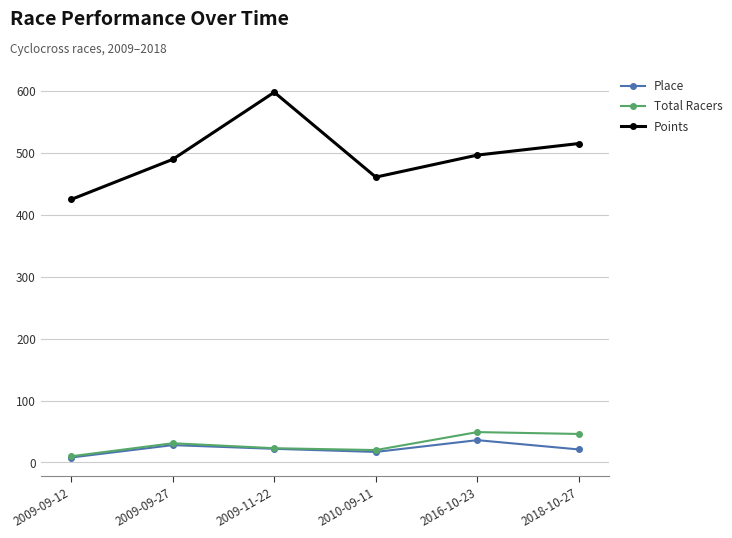

Which category has the lowest value in the Points series?

2009-09-12